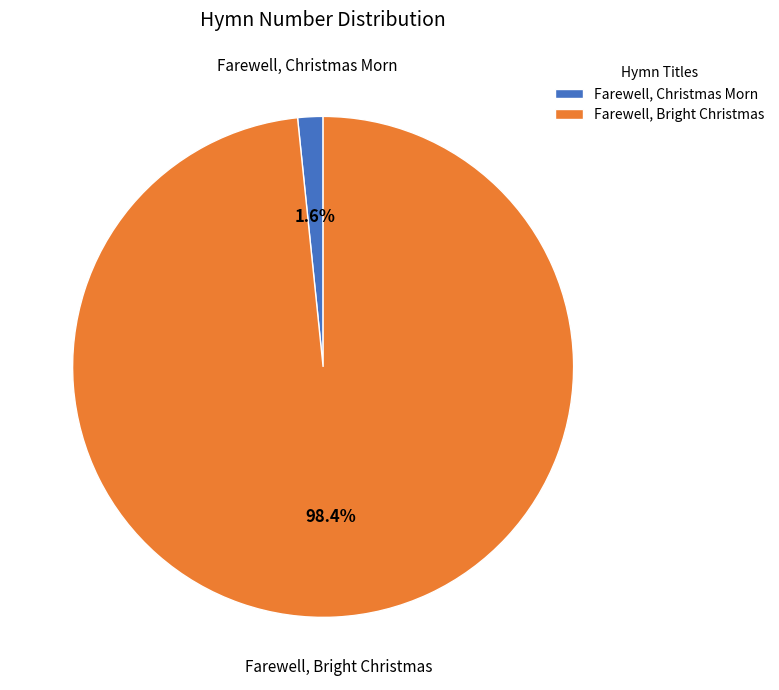

What percentage is the Farewell, Bright Christmas slice, to the nearest percent?

98%